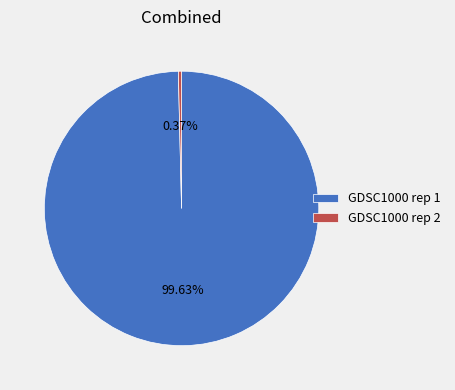

What percentage is the GDSC1000 rep 1 slice, to the nearest percent?

100%